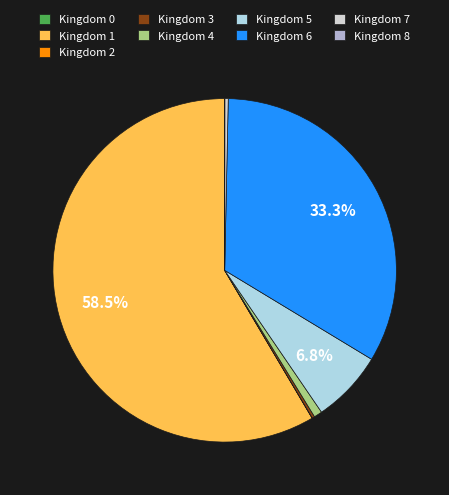

What is the largest slice in the pie chart?

Kingdom 1